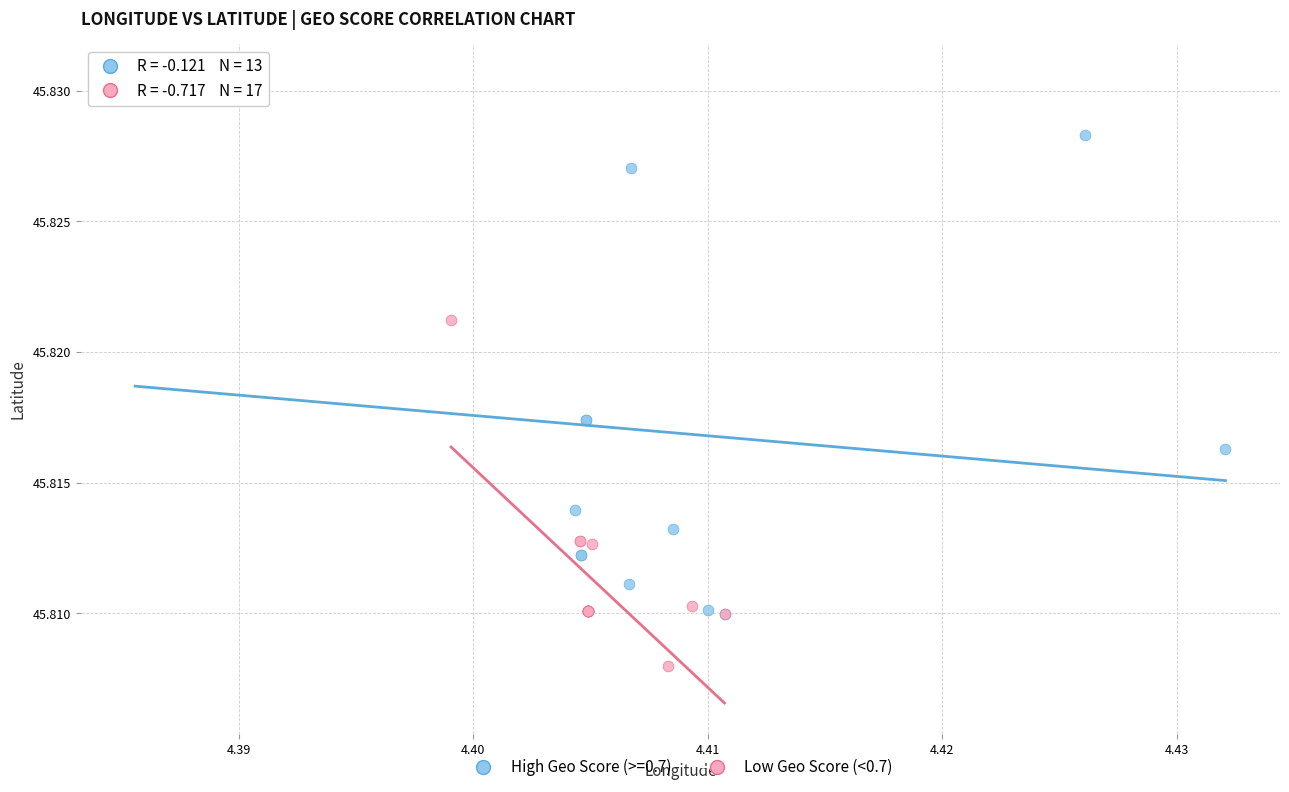

Which series contains the highest Y value?

High Geo Score (>=0.7)